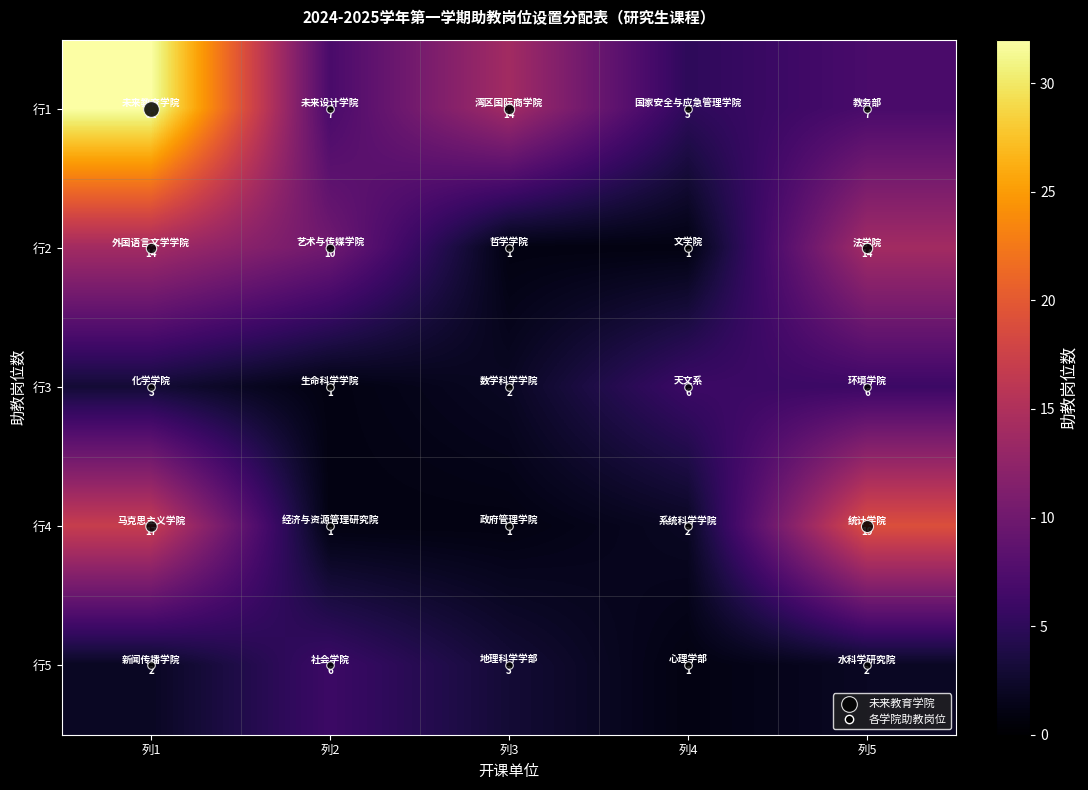

Reading right to left, what are all the values shown in this chart?

行1: 列5=7	列4=5	列3=14	列2=7	列1=32
行2: 列5=14	列4=1	列3=1	列2=10	列1=14
行3: 列5=6	列4=6	列3=2	列2=1	列1=3
行4: 列5=19	列4=2	列3=1	列2=1	列1=17
行5: 列5=2	列4=1	列3=3	列2=6	列1=2